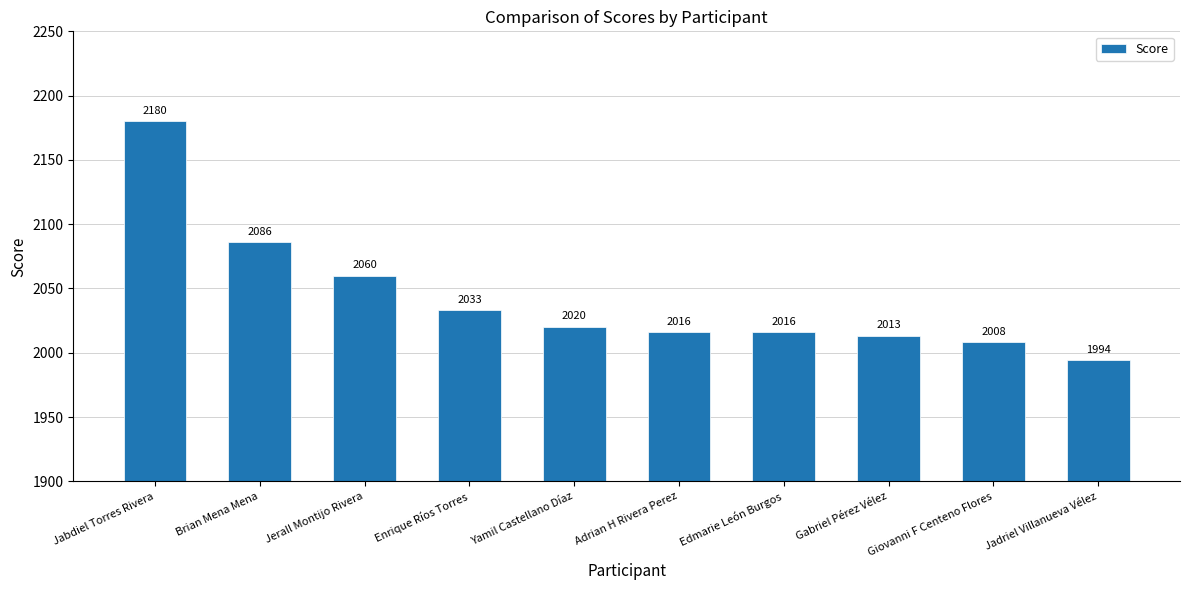

What position from the left is Edmarie León Burgos?

7